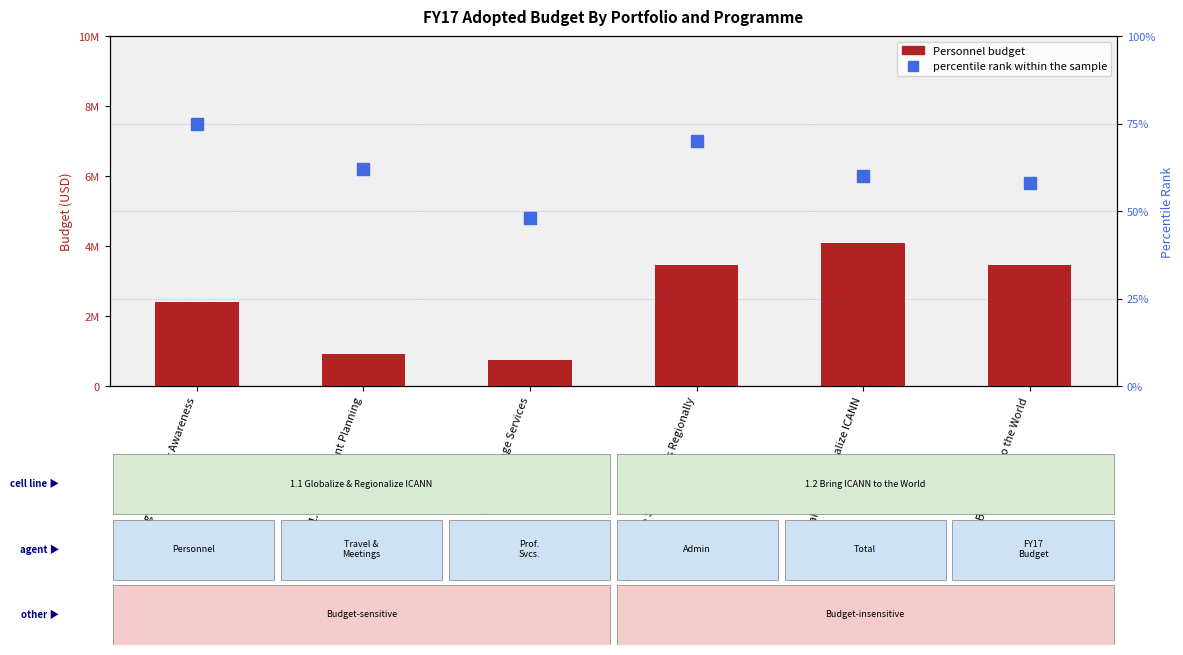

What is the difference between the Personnel values at 1.1.2 Engagement Planning and 1.1.3 Language Services?

171574.4